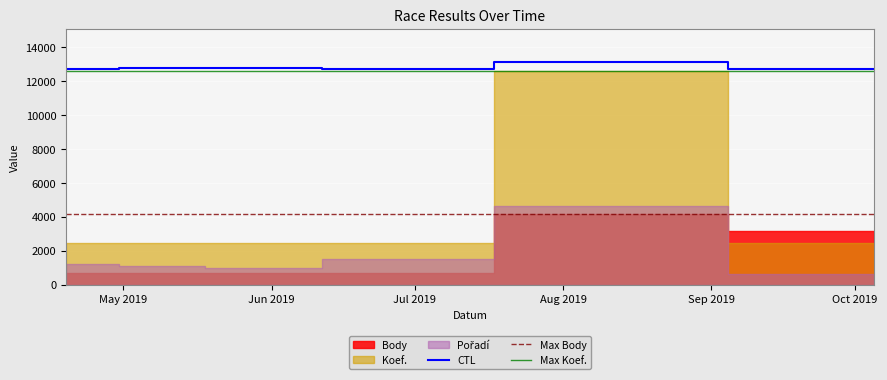

Does the chart display data point markers on the line(s)?

No